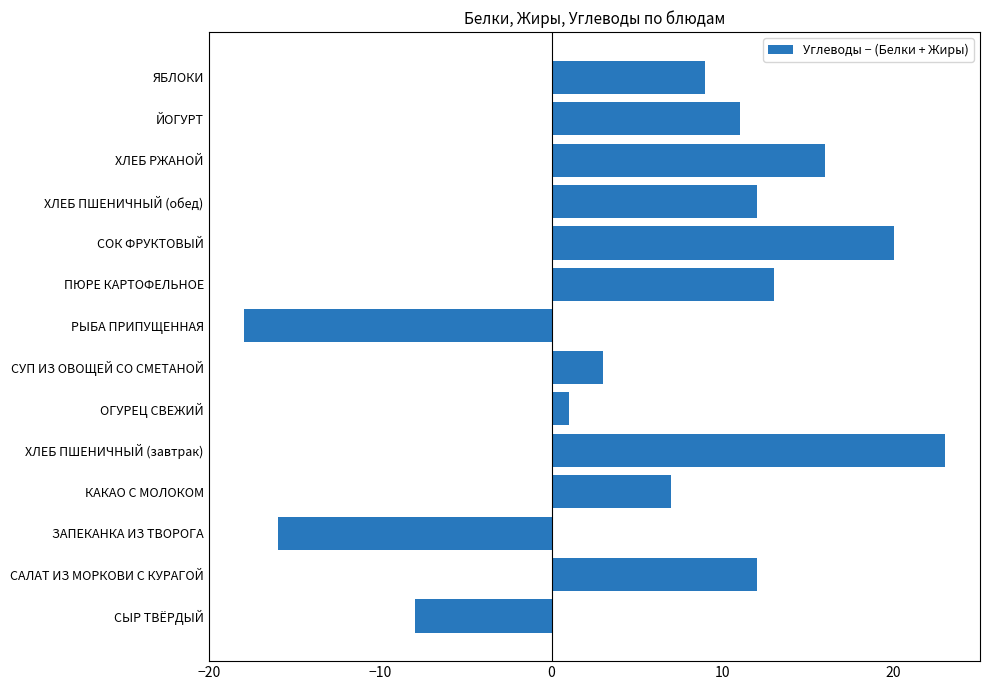

Count the number of categories in the chart.

14